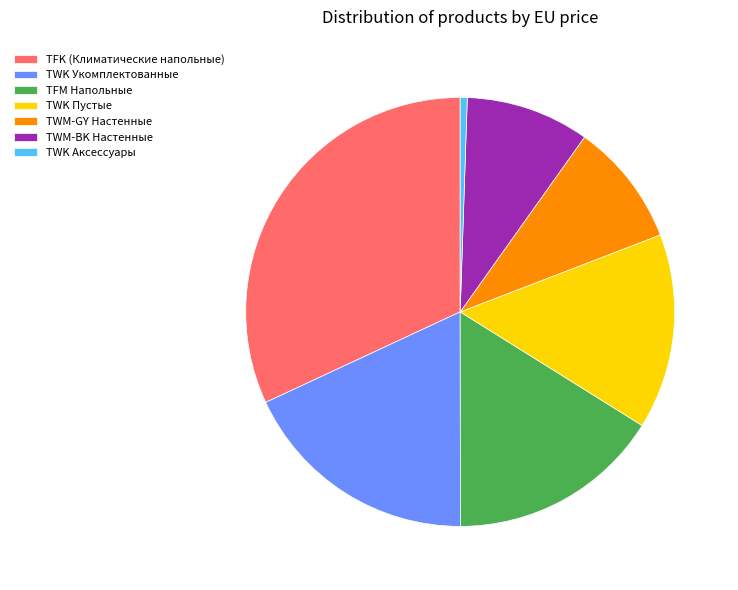

The TFK (Климатические напольные) slice represents 32% of the pie. True or false?

True